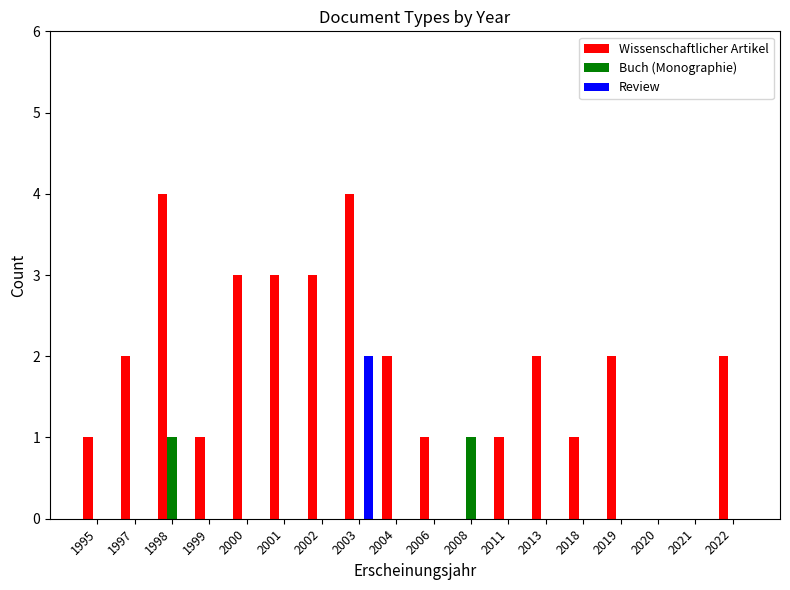

Which series changed the most between 1999 and 2004?

Wissenschaftlicher Artikel